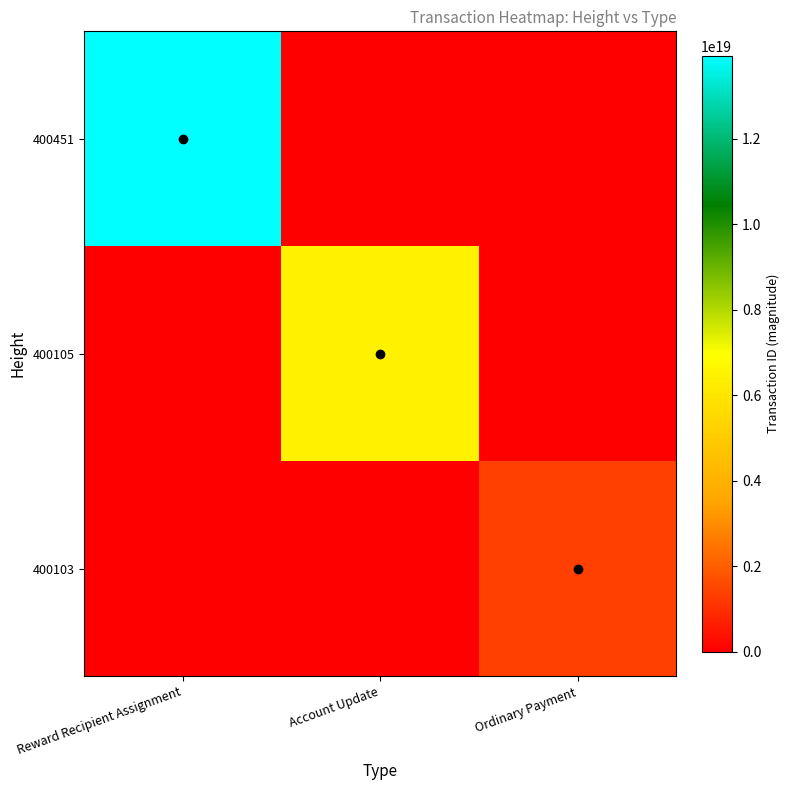

What is the greatest value displayed?

13938118187303274496